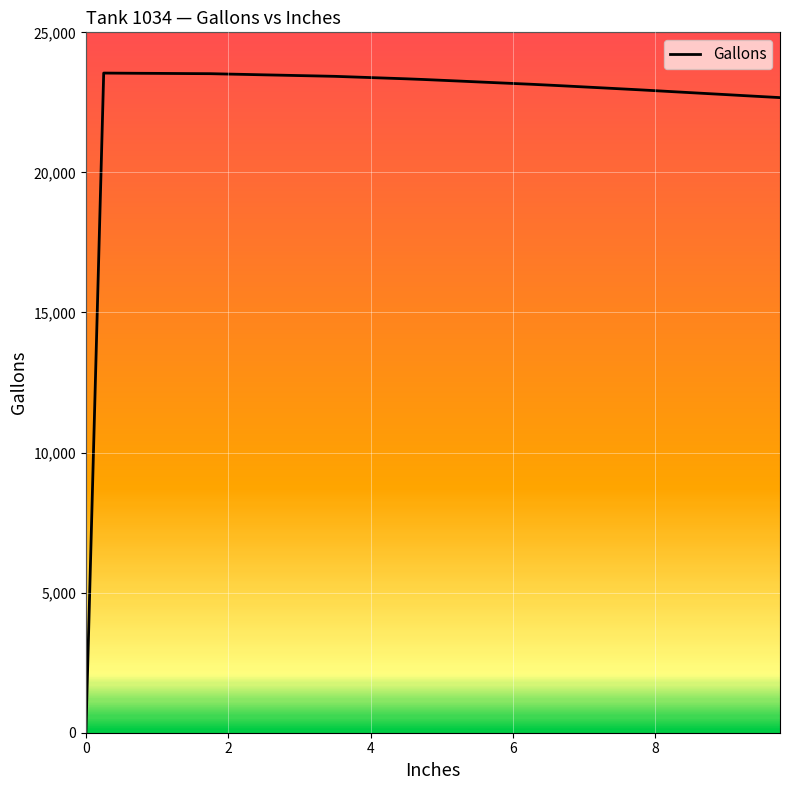

What is the difference between the maximum and minimum values?

23546